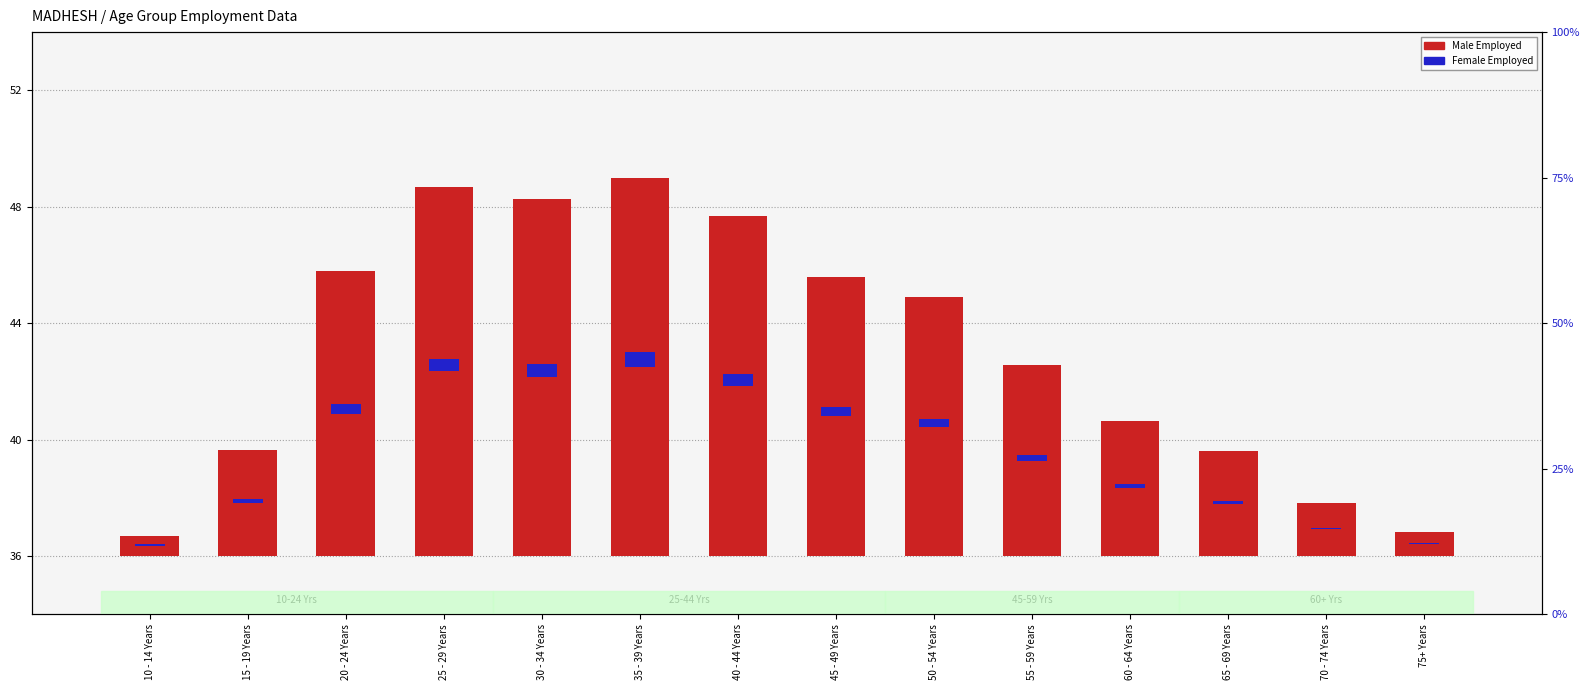

At how many categories does at least one series exceed 4?

9